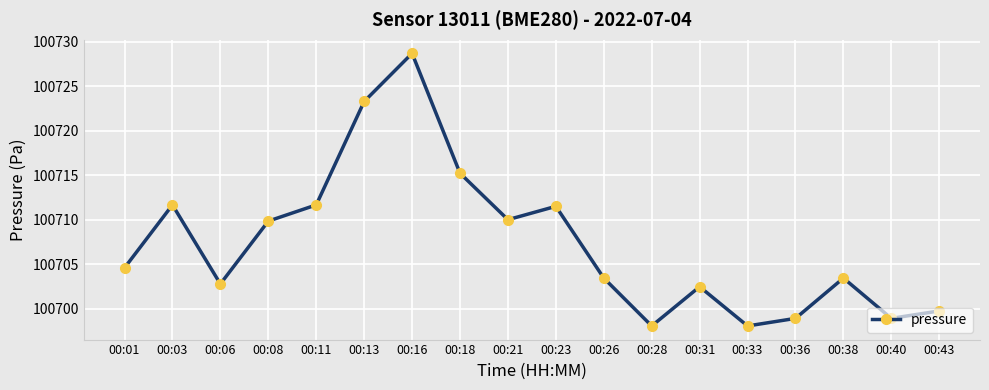

Reading left to right, list all the values displayed in this chart.

100704.6	100711.7	100702.8	100709.8	100711.7	100723.3	100728.7	100715.2	100710.0	100711.5	100703.4	100698.1	100702.5	100698.1	100698.9	100703.4	100698.9	100699.8